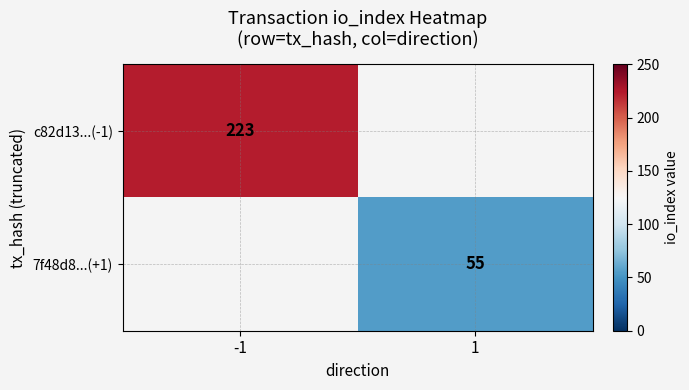

The value of c82d13...(-1) at -1 is 356.6. True or false?

False